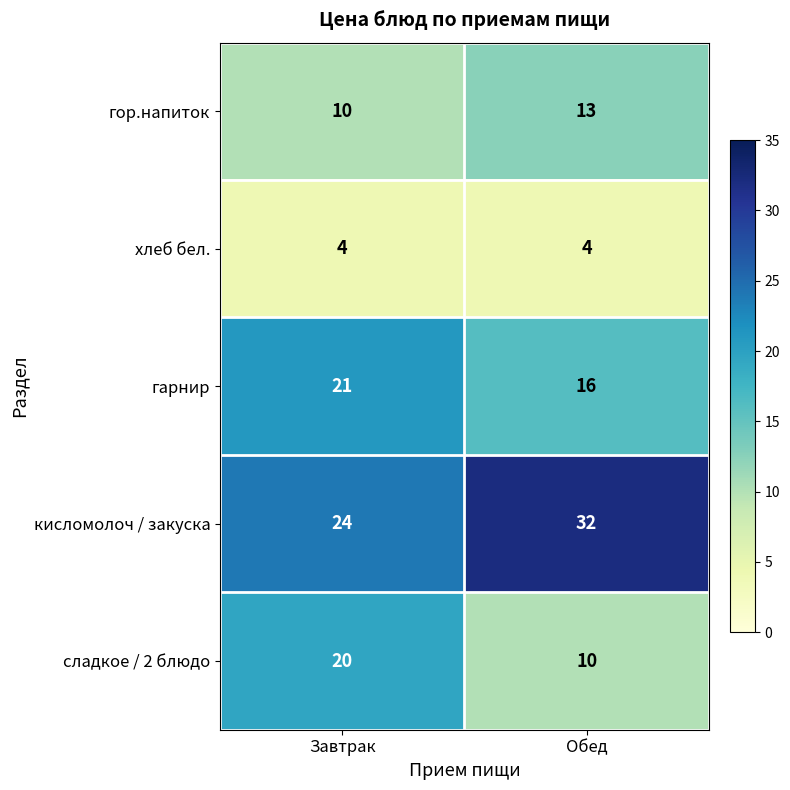

What is the sum of the гарнир values at Завтрак and Обед?

37